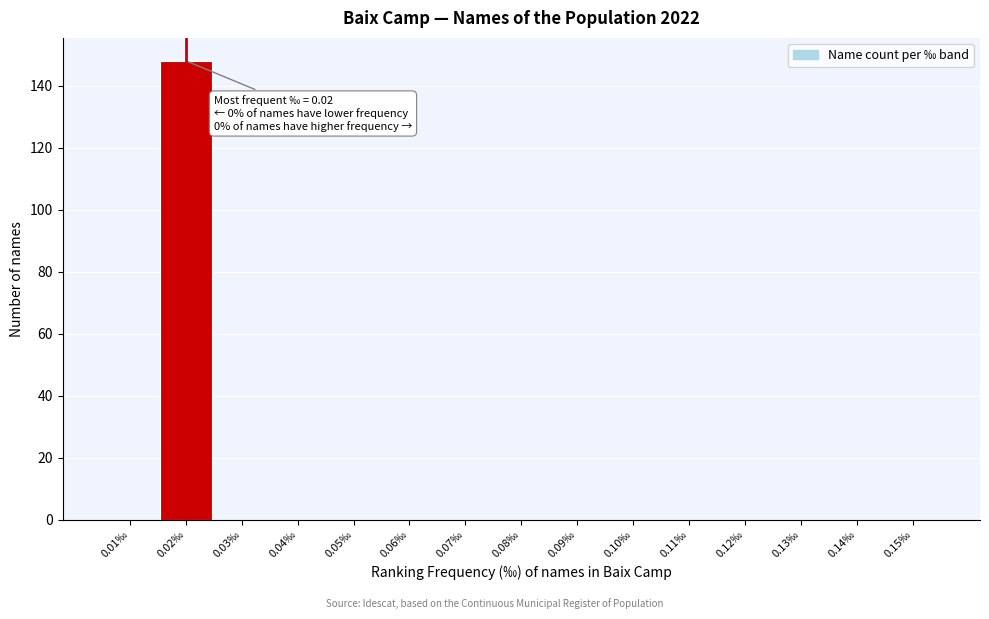

Over which range of the x-axis is the bar tallest?

0.015 to 0.025